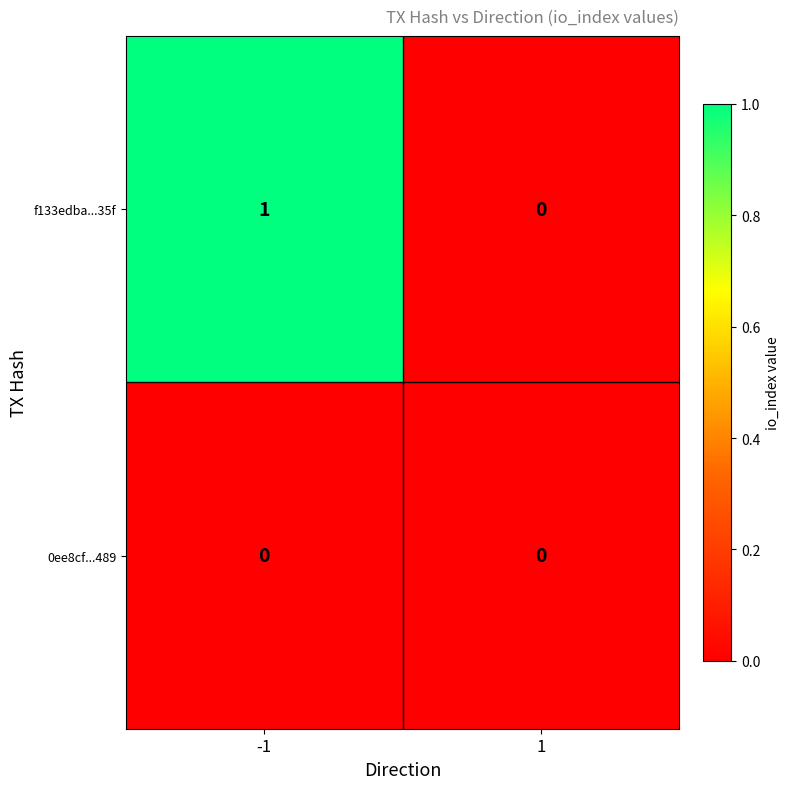

How many categories are shown in the chart?

2